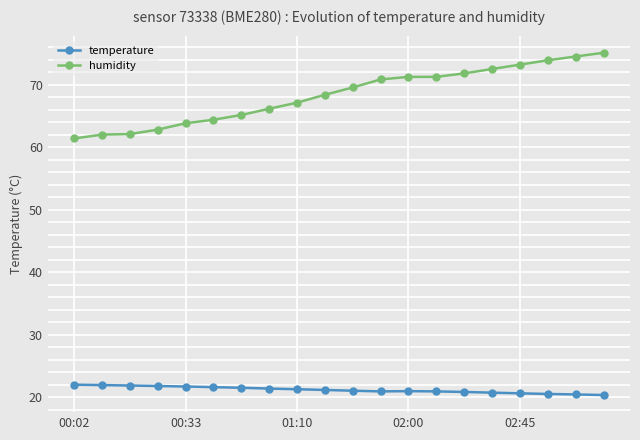

List the series in order of their overall mean, lowest first.

temperature, humidity